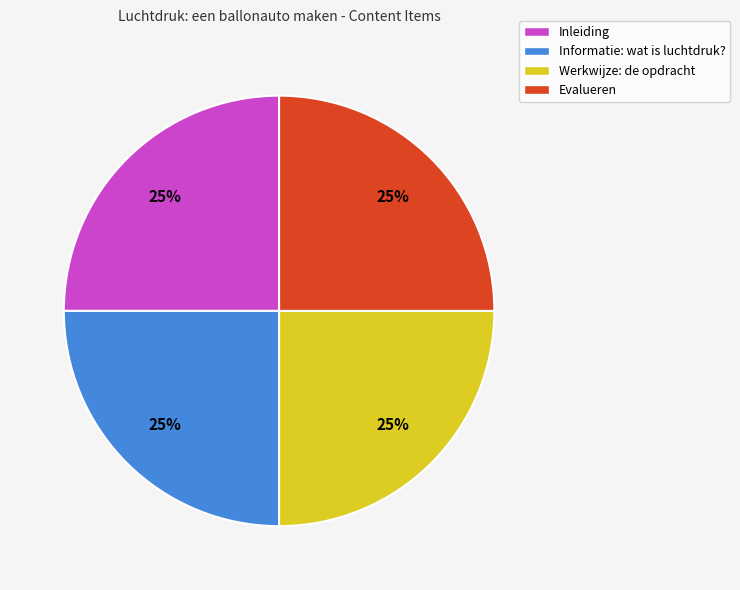

How many slices are in this pie chart?

4